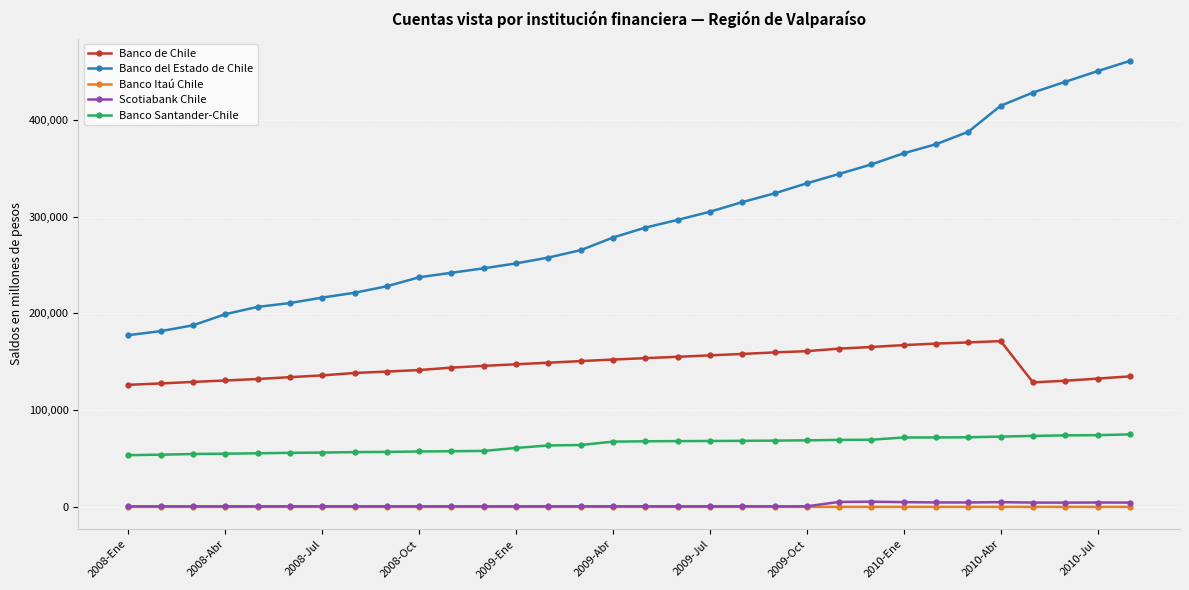

What is the average value of the Banco del Estado de Chile series?

296538